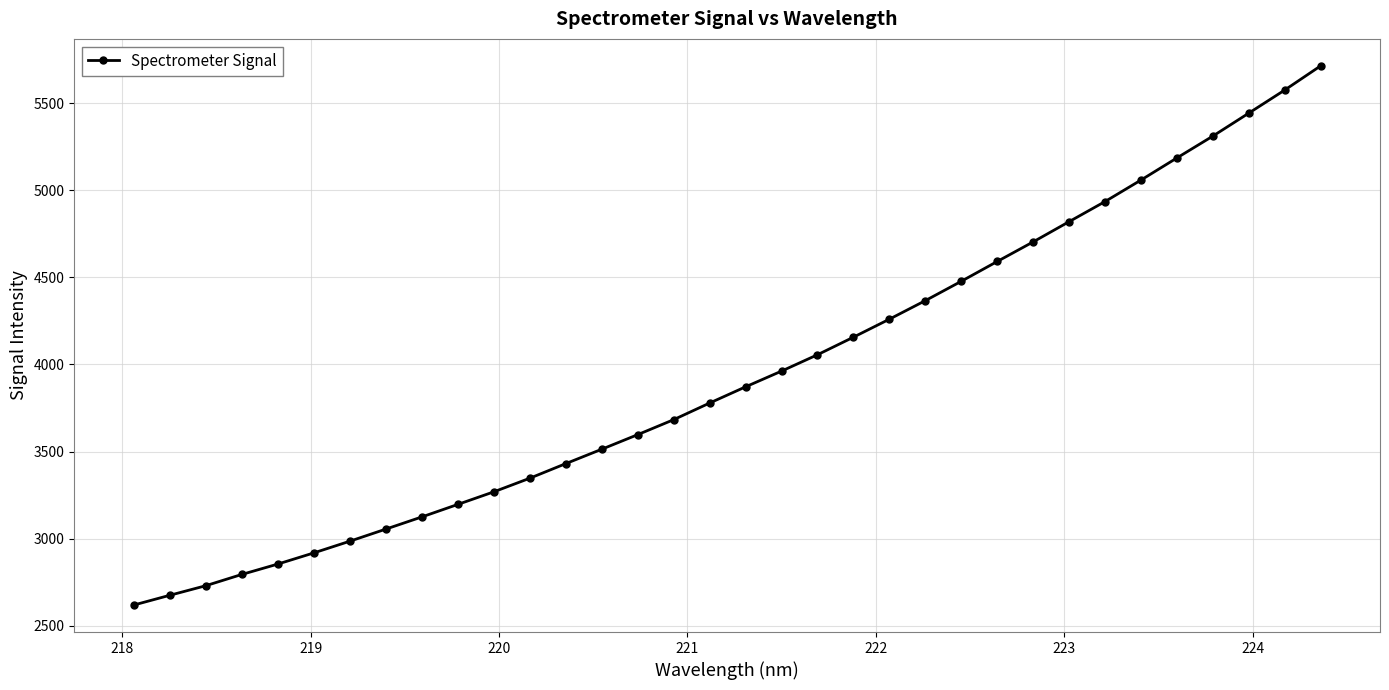

What is the value of the 18th point from the left?

3871.4